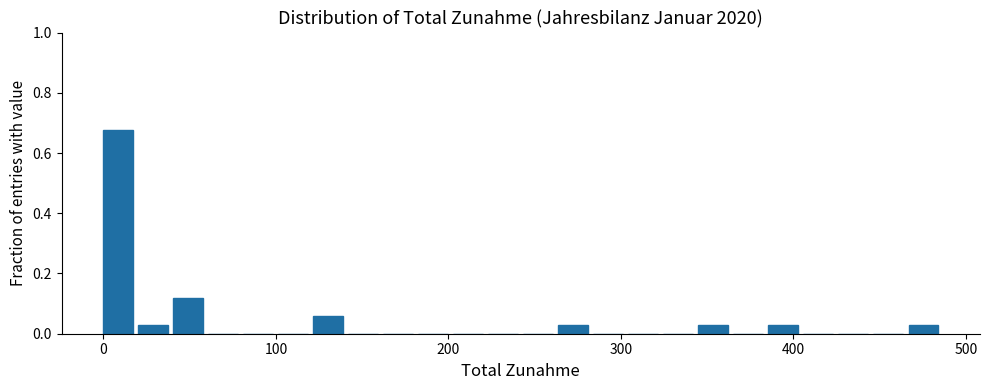

Around what value on the x-axis is the tallest bar? Give the approximate position of its centre, as read against the axis.

10